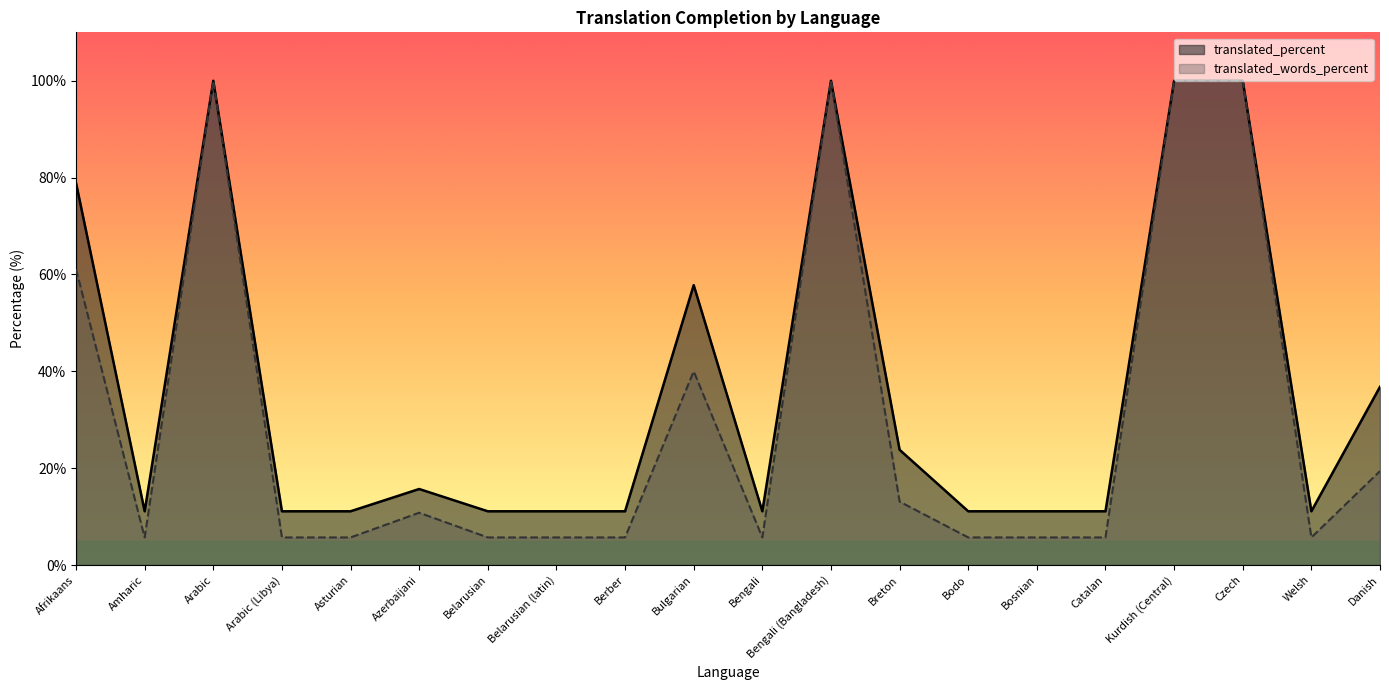

True or false: translated_percent and translated_words_percent intersect in this chart.

False